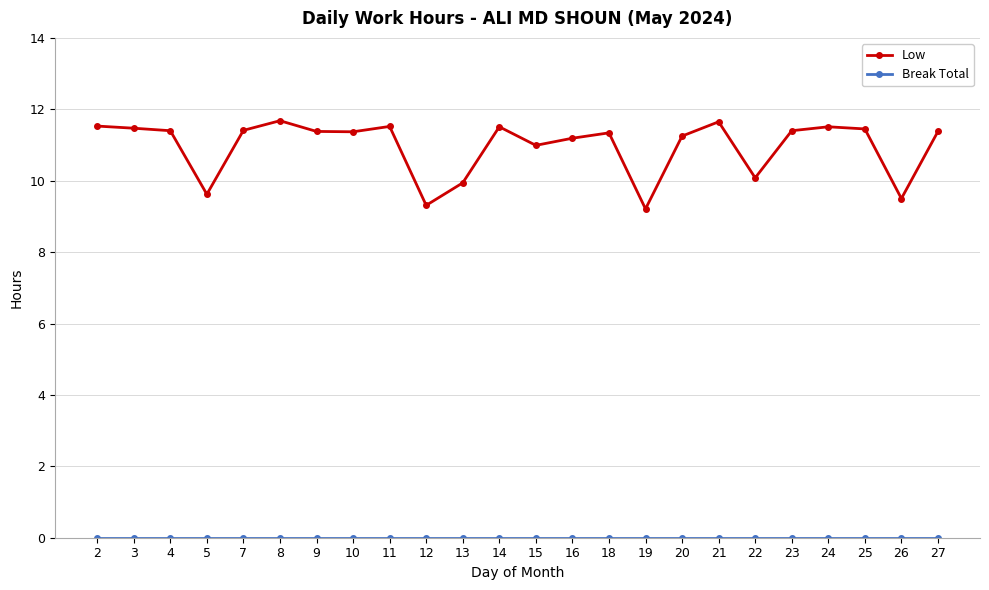

True or false: Low has more than 0 points higher than both neighbors.

True